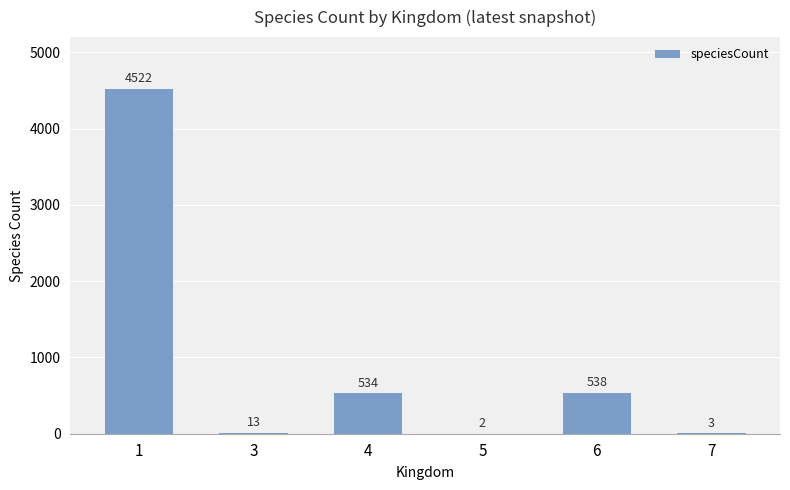

What is the change in value from 4 to 5?

-532